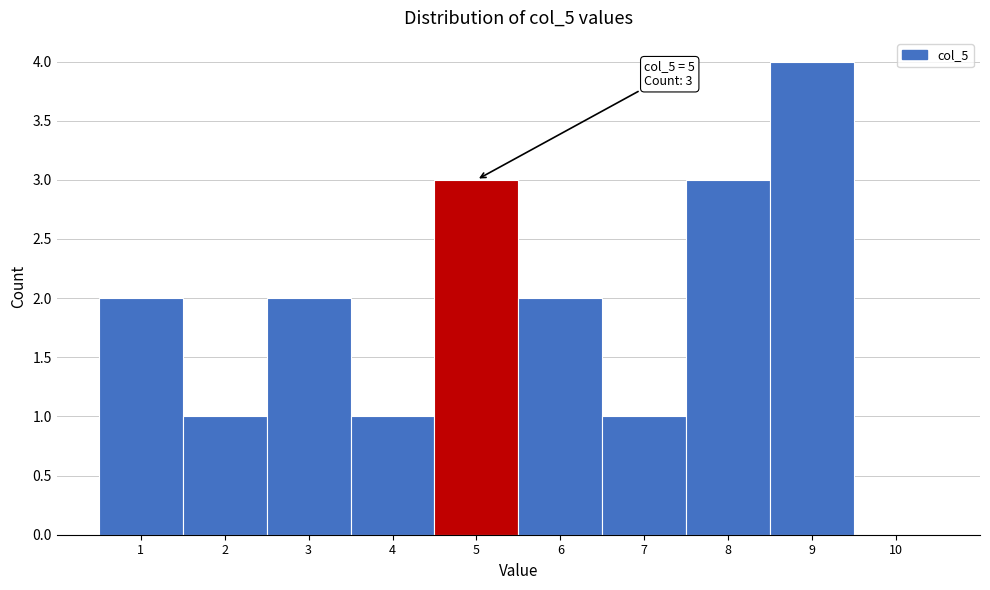

Reading left to right, transcribe all the data shown in this chart.

1=2	2=1	3=2	4=1	5=3	6=2	7=1	8=3	9=4	10=0